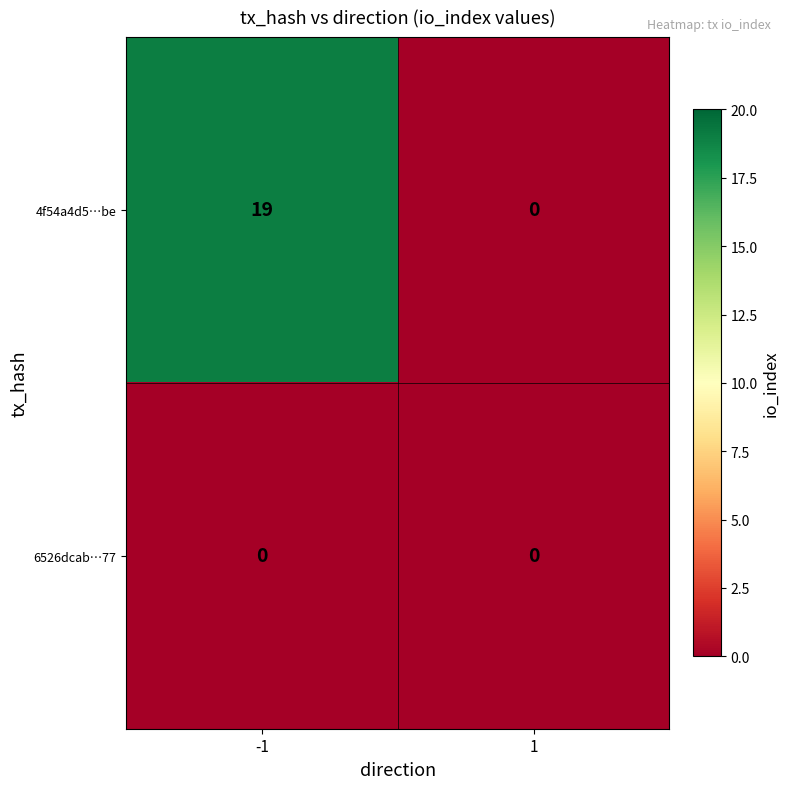

What is the sum of the 4f54a4d5…be values at 1 and -1?

19